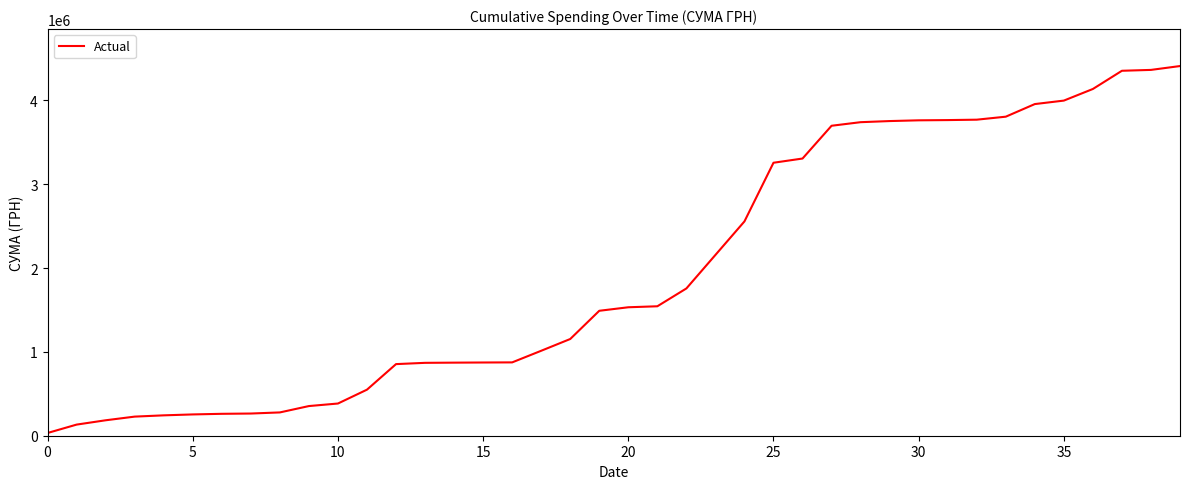

What is the greatest value displayed?

4410737.7